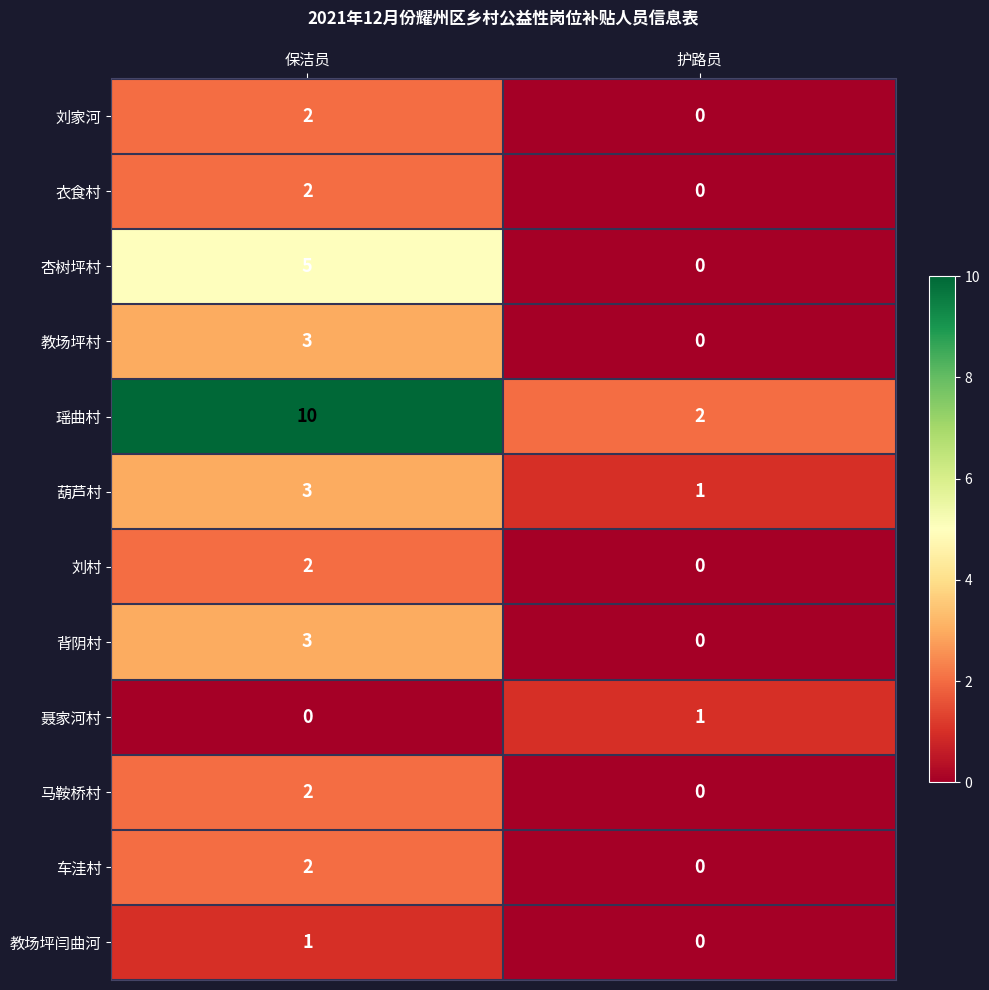

What is the sum of all 杏树坪村 values?

5